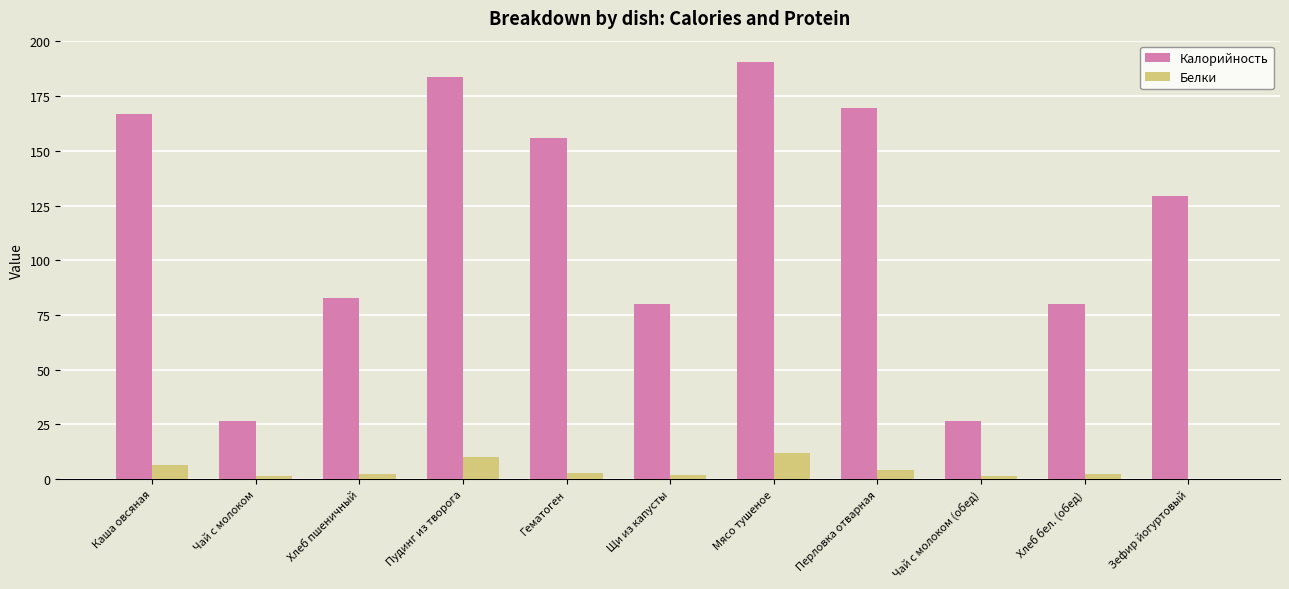

How many categories are shown in the chart?

11